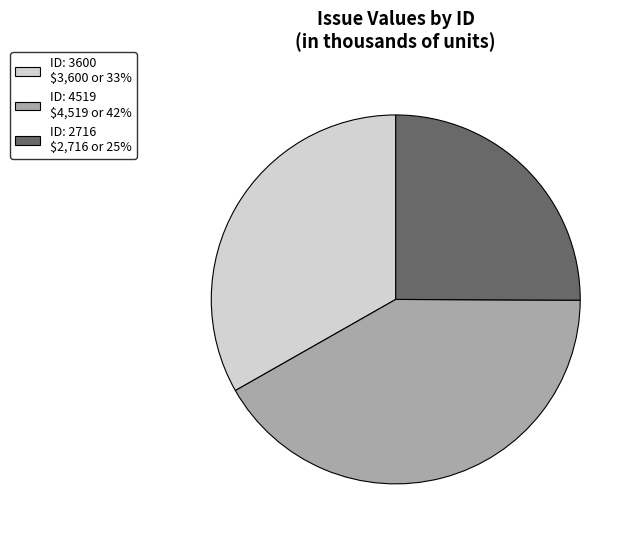

Is ID: 3600 $3,600 or 33% the majority of the pie?

No